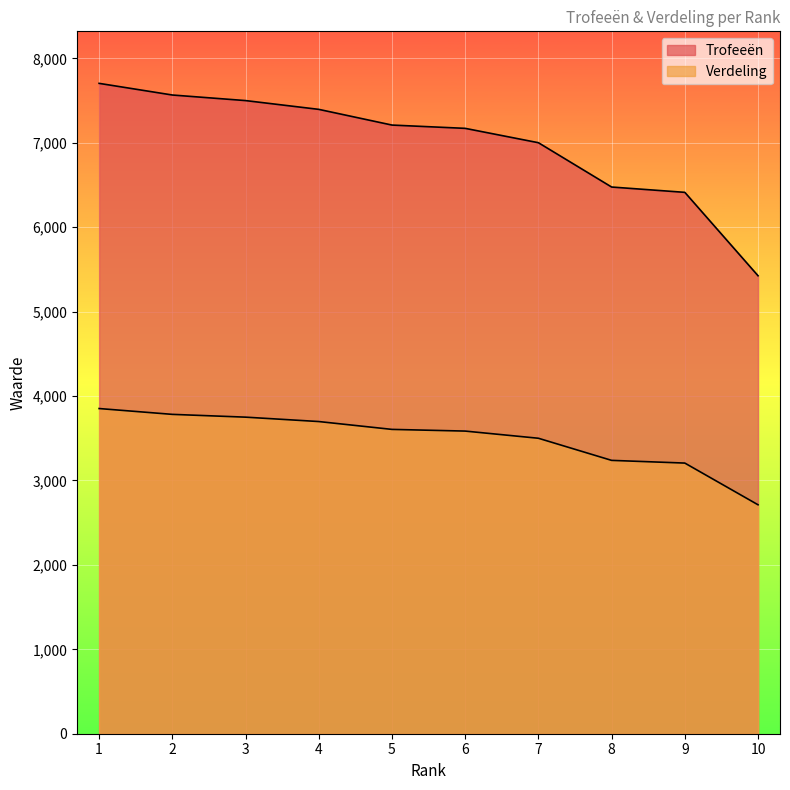

What is the sum of all Verdeling values?

34929